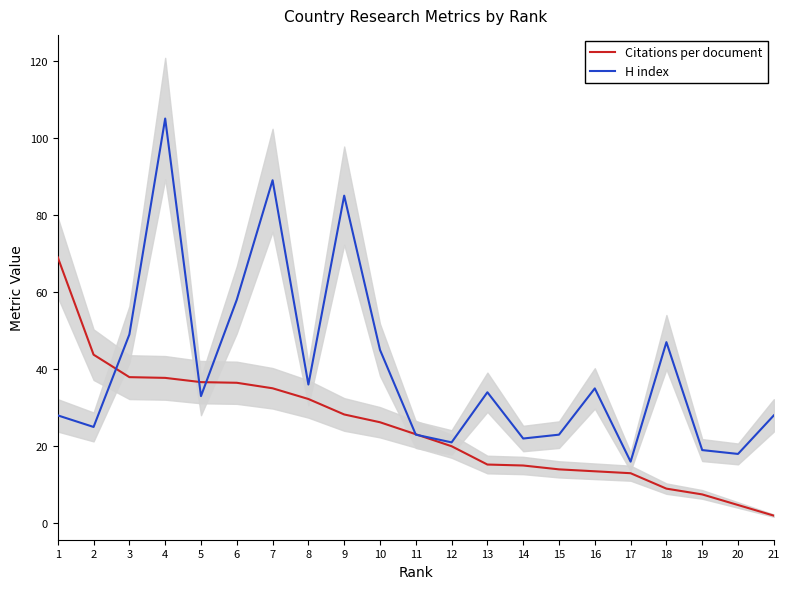

Does the chart display data point markers on the line(s)?

No